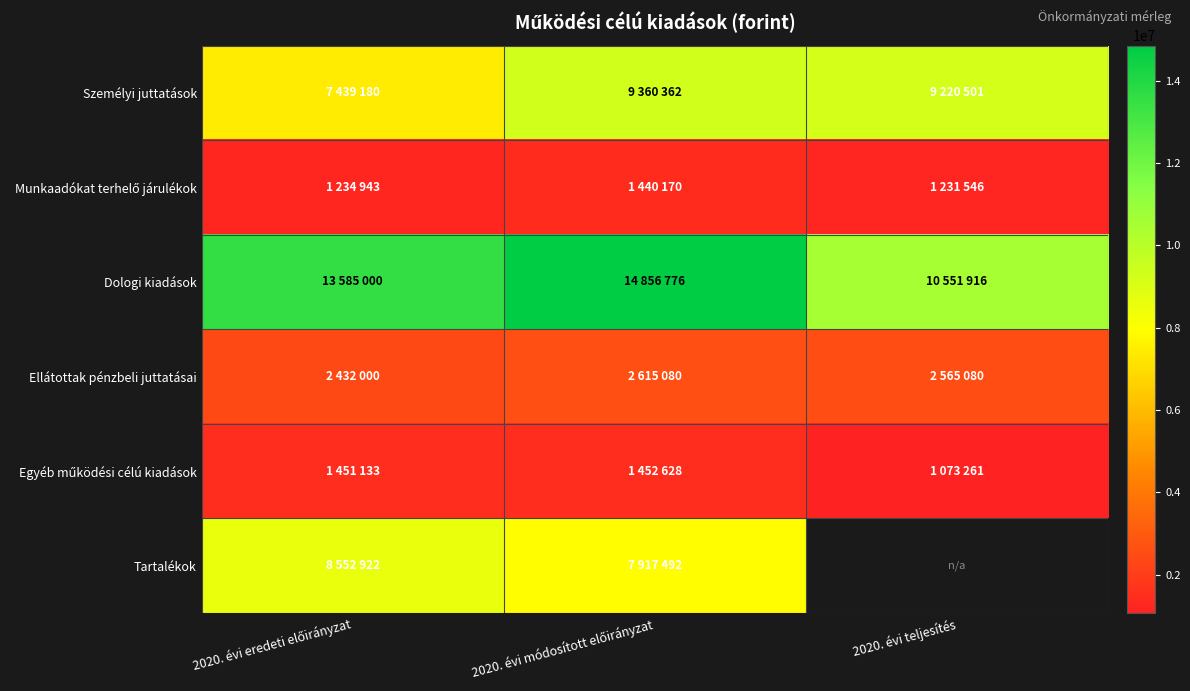

Read the Munkaadókat terhelő járulékok value at 2020. évi eredeti előirányzat.

1234943.0